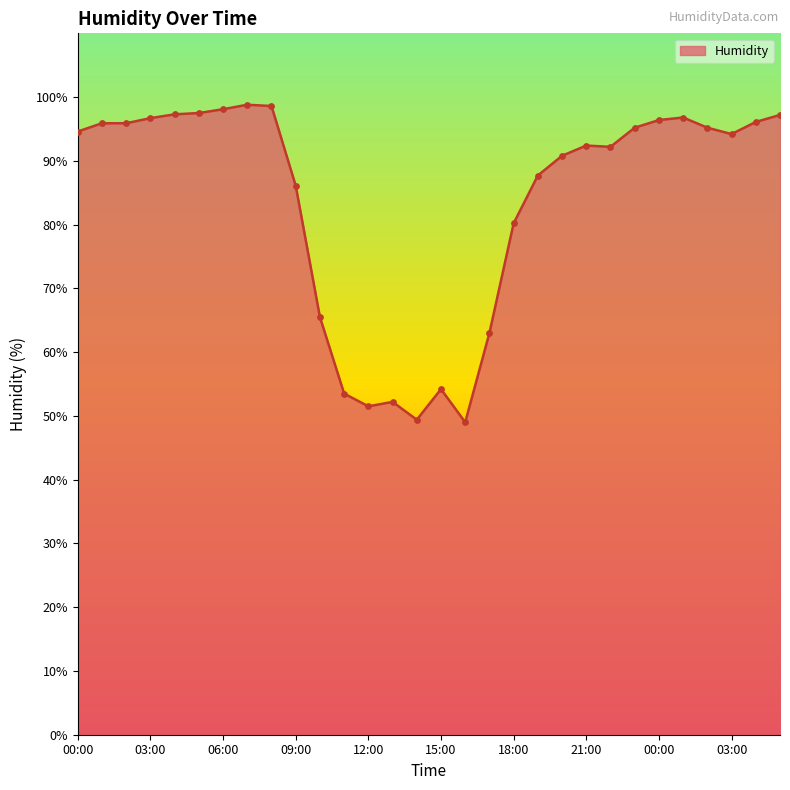

What is the maximum value shown in the chart?

98.8